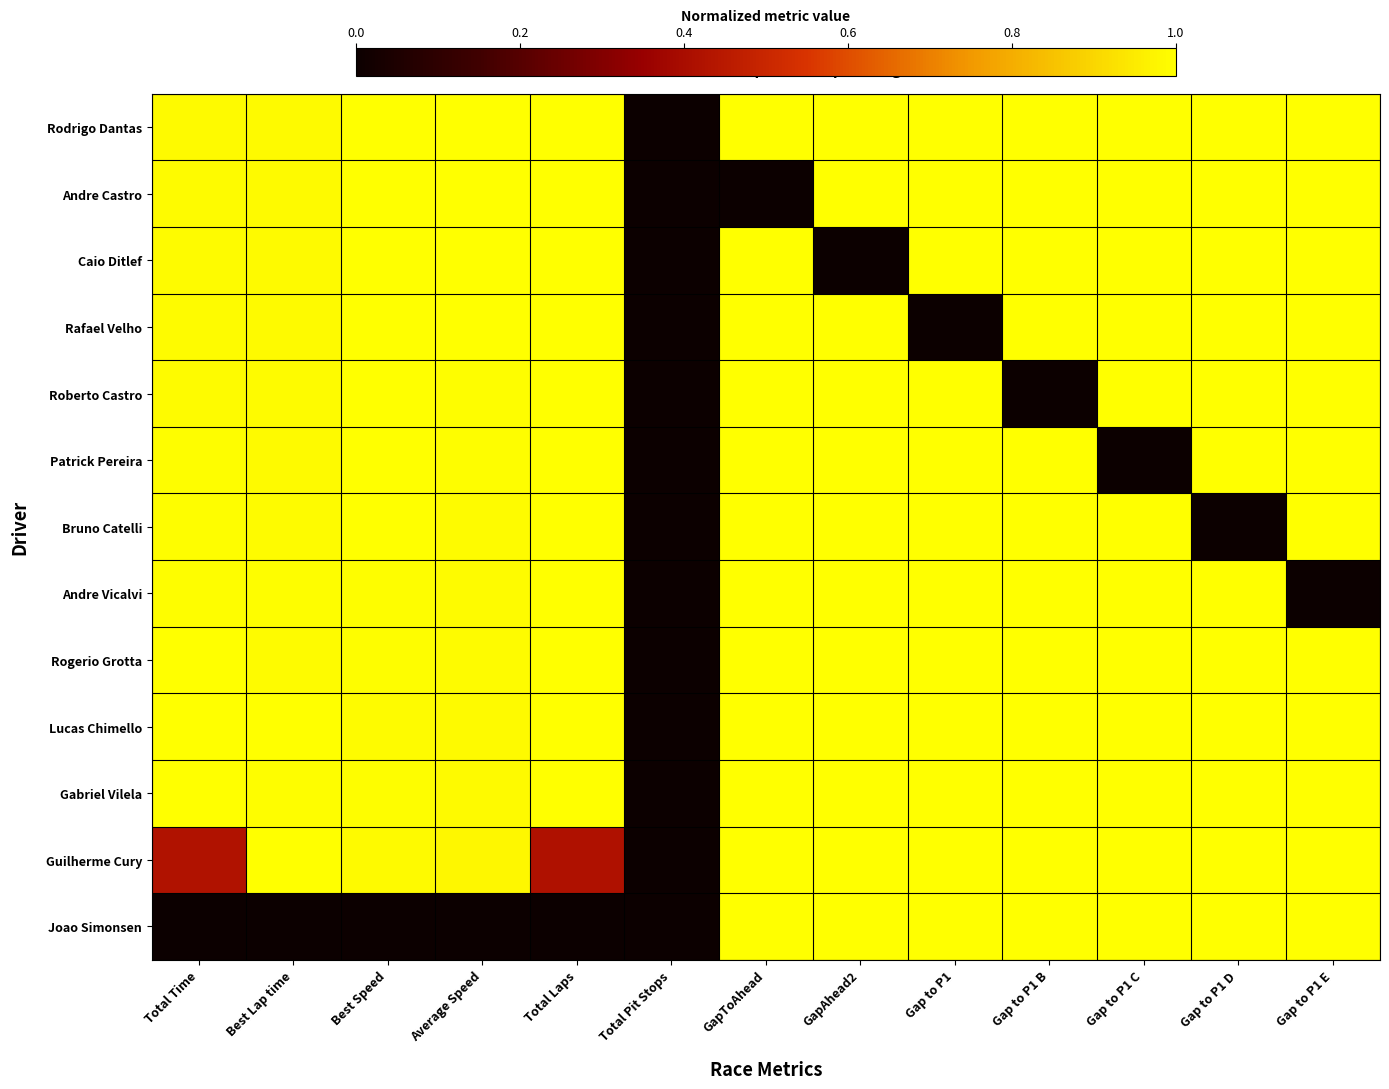

Between Average Speed and GapAhead2, which is larger?

Average Speed